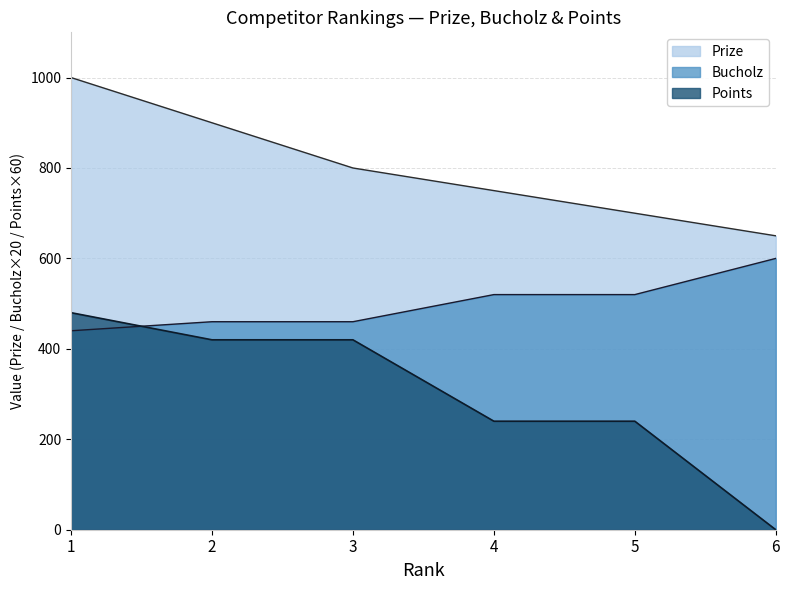

How many data points in Prize are less than 800?

3